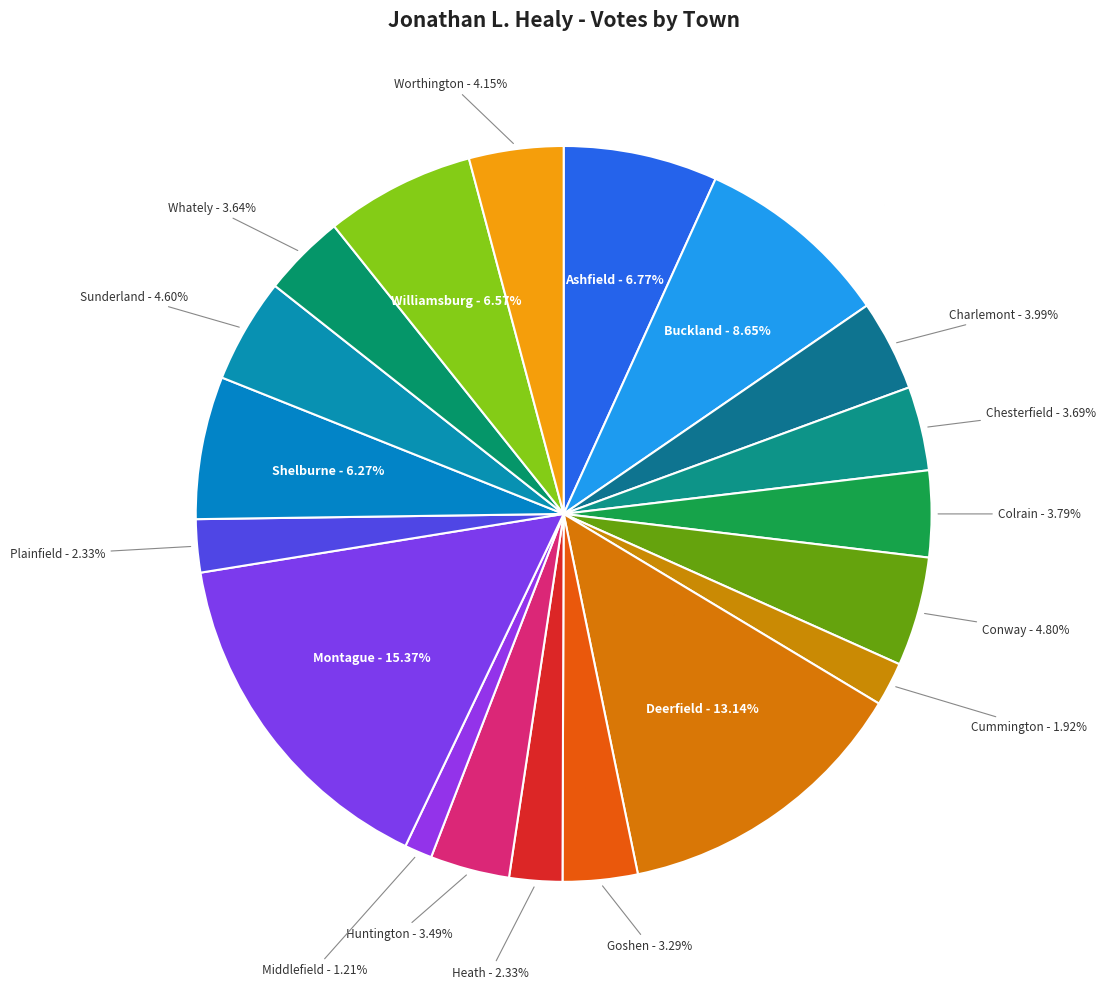

True or false: Montague accounts for 26% of the total.

False